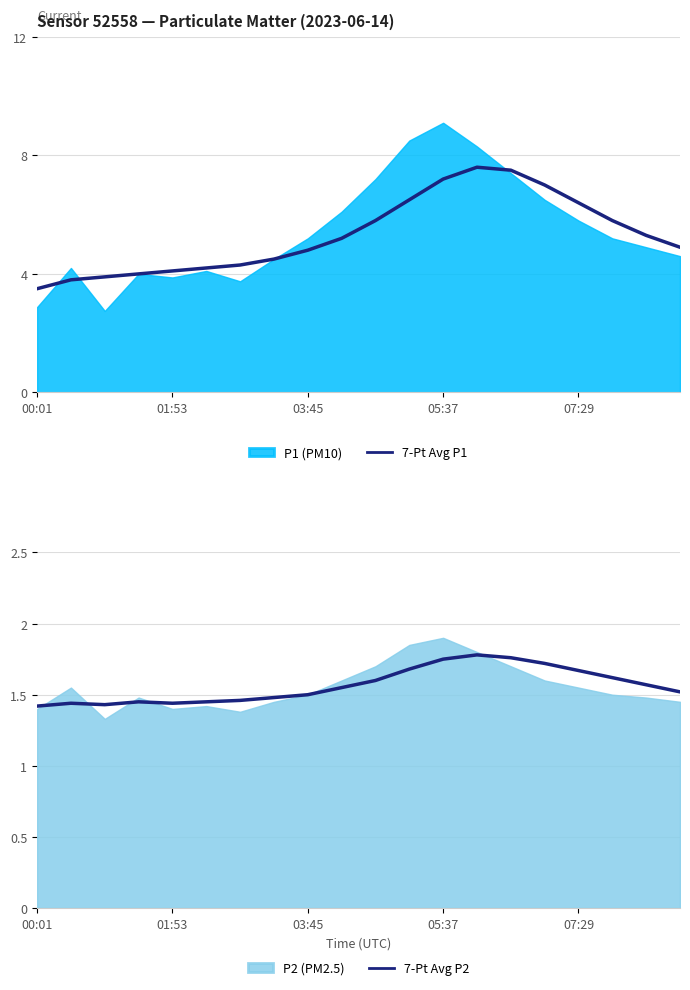

What is the sum of the 7-Pt Avg P1 values at 00:01 and 17?

9.3